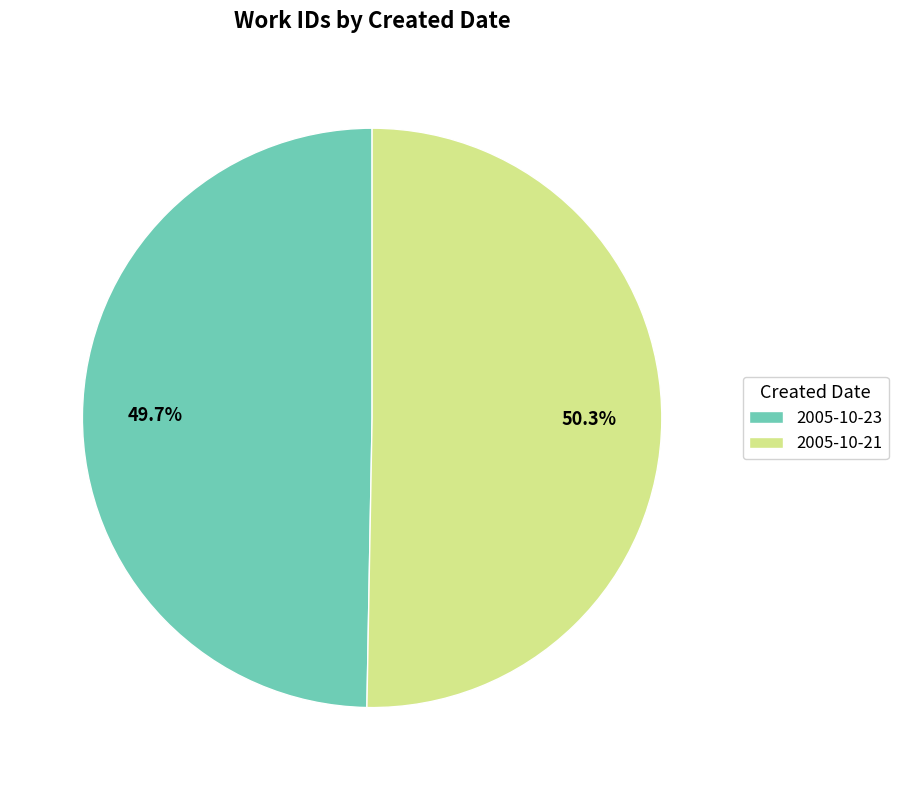

What percentage is the 2005-10-21 slice, to the nearest percent?

50%